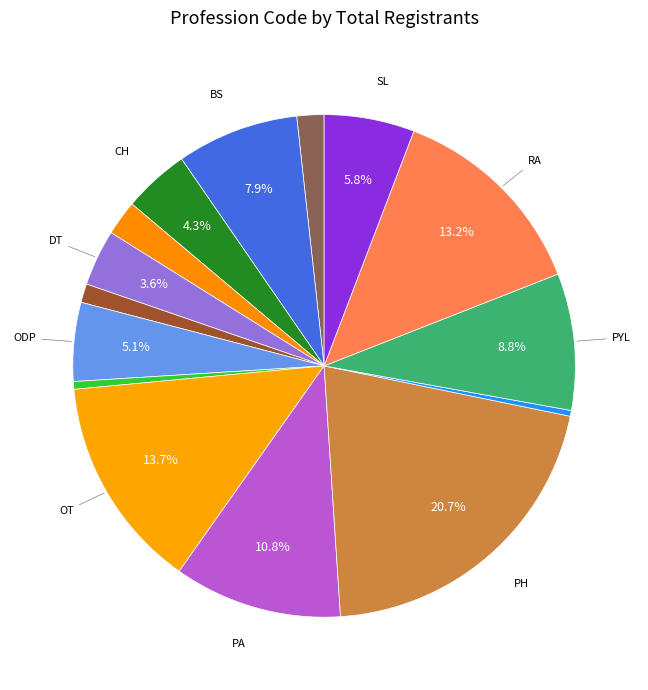

Is there any slice that represents more than half of the pie?

No